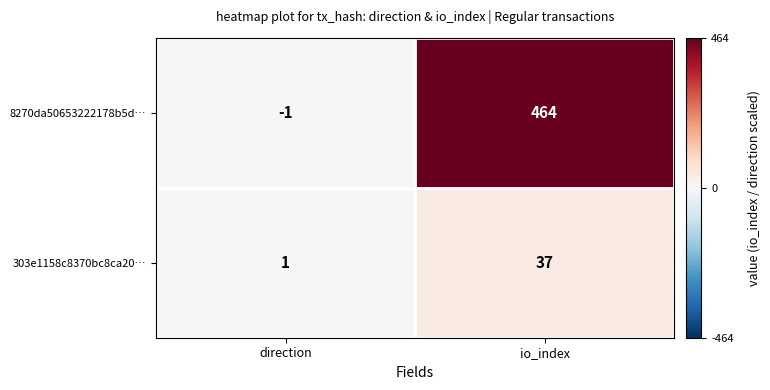

The 8270da50653222178b5d… series shows 723 at io_index. True or false?

False